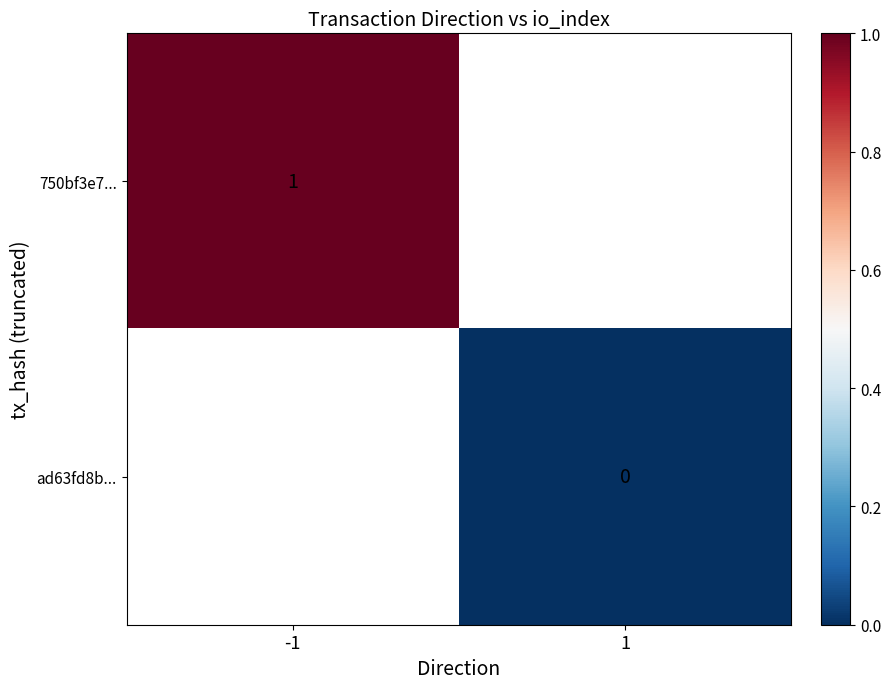

Is the value of 750bf3e7... at -1 greater than the value of ad63fd8b... at 1?

Yes